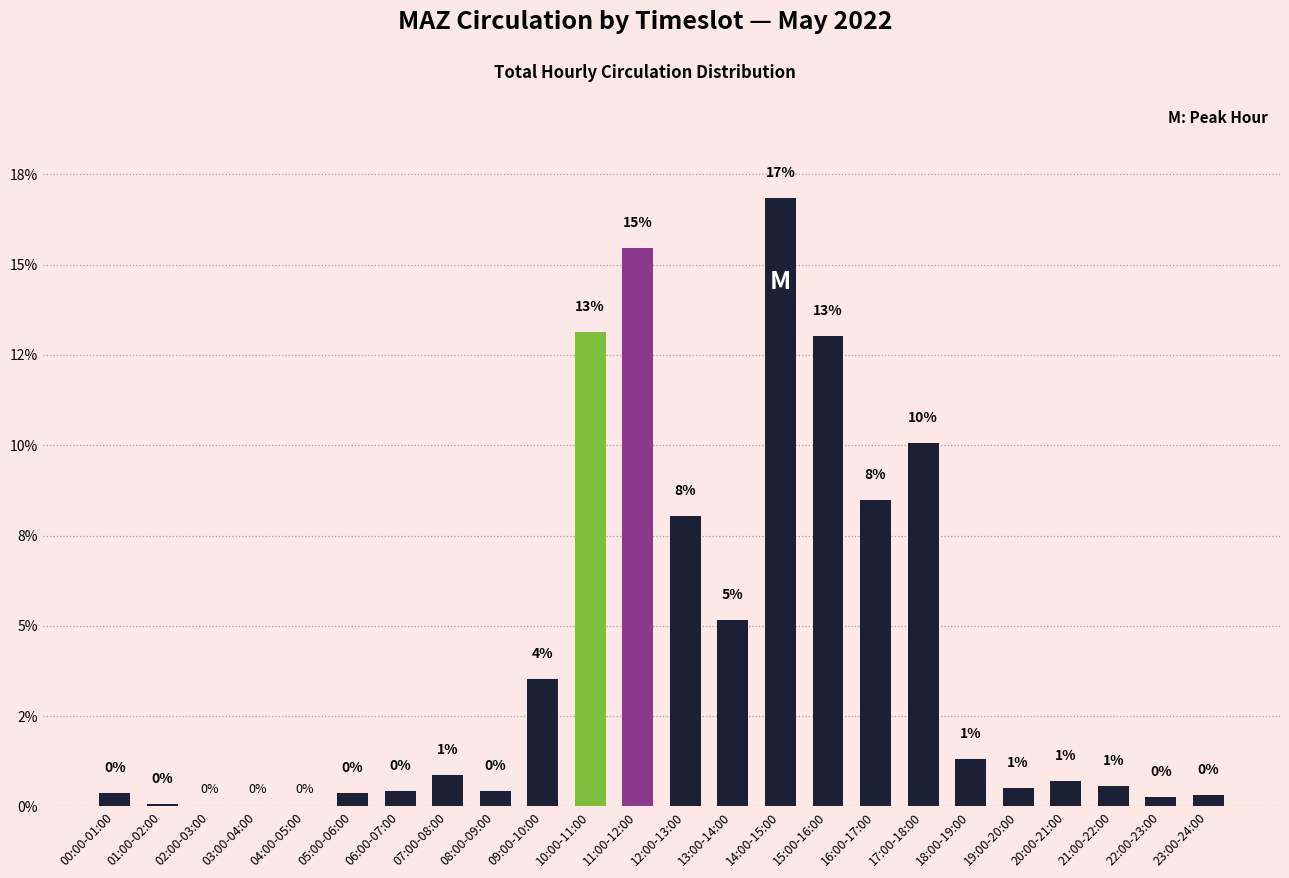

Is it true that the value at 05:00-06:00 is 0.4?

True